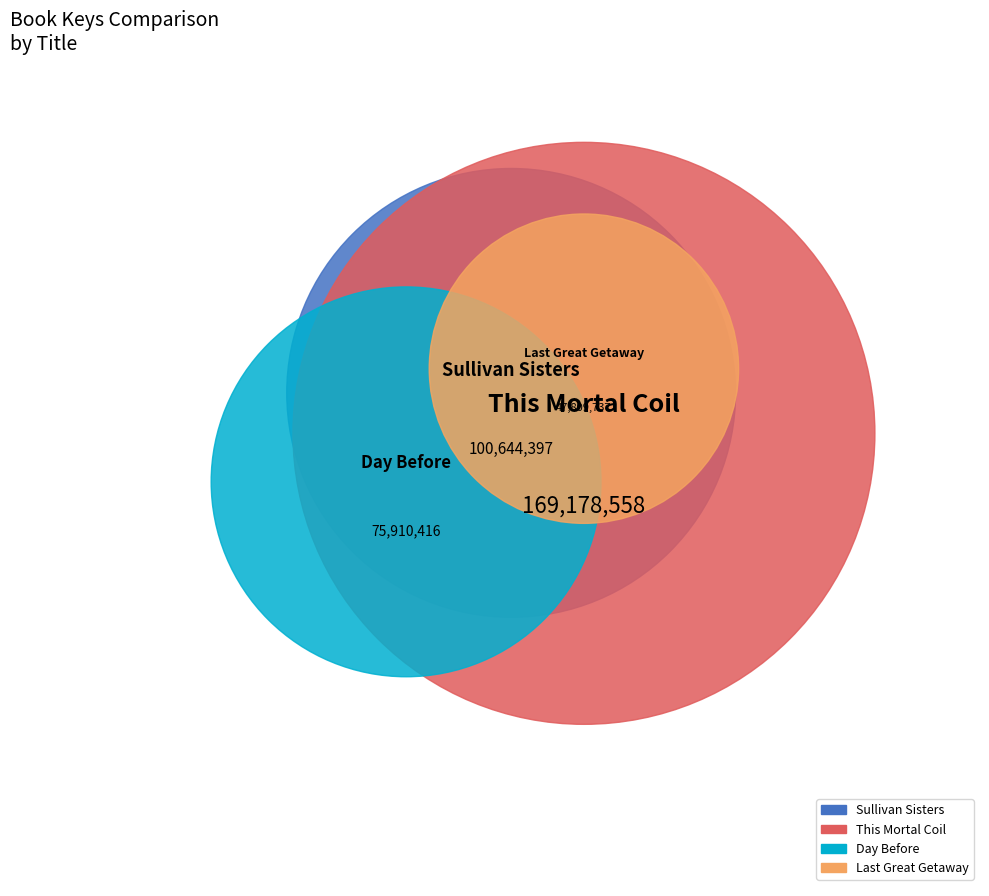

Is Day Before the majority of the pie?

No